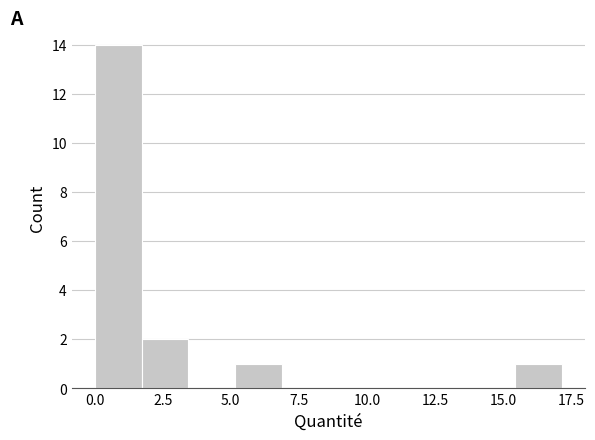

Around what value on the x-axis is the tallest bar? Give the approximate position of its centre, as read against the axis.

1.0